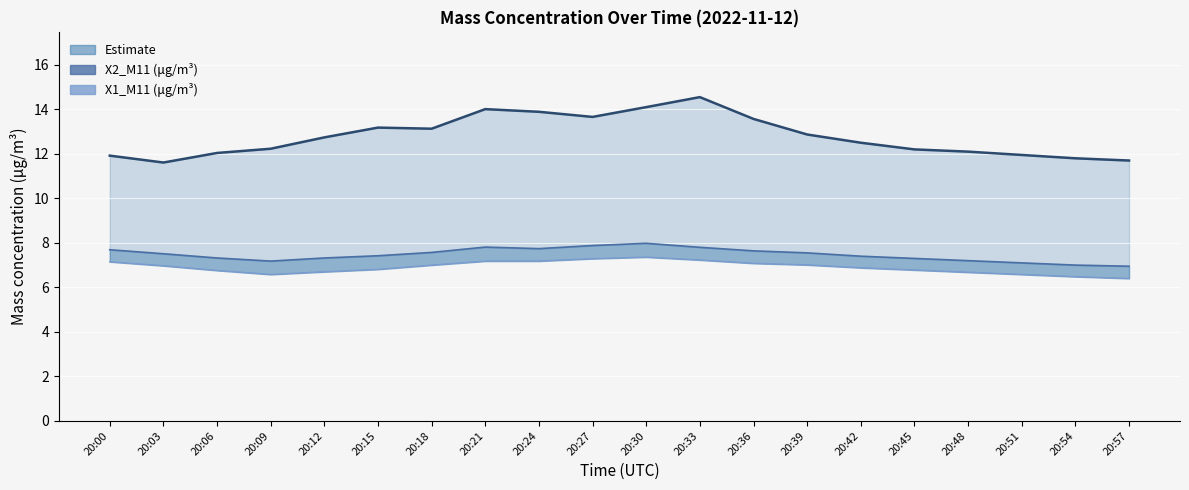

At which category does X0_M11 center reach its first local peak?

20:15